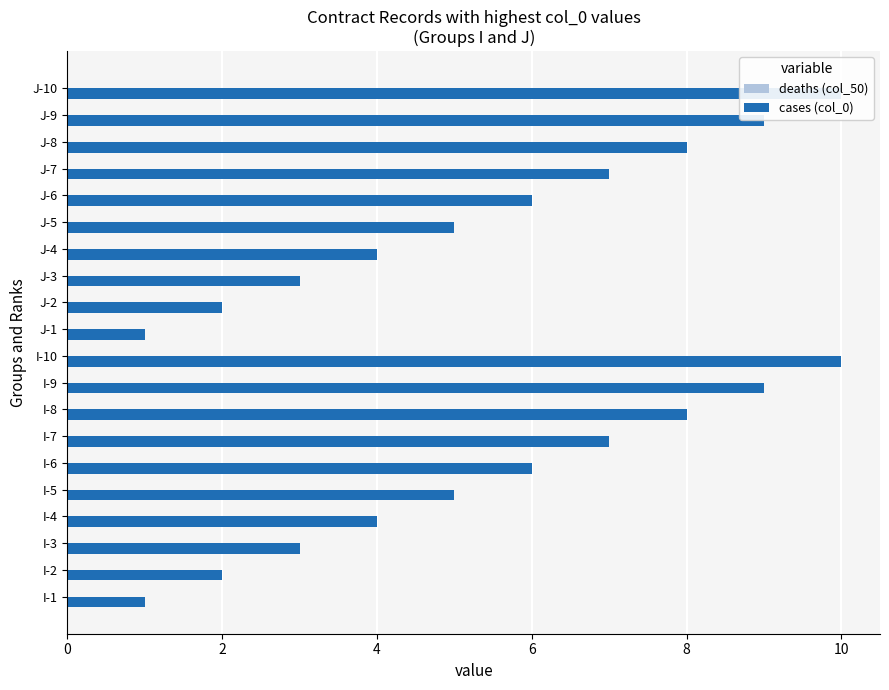

Rank the series by their maximum value, from lowest to highest.

deaths (col_50), cases (col_0)